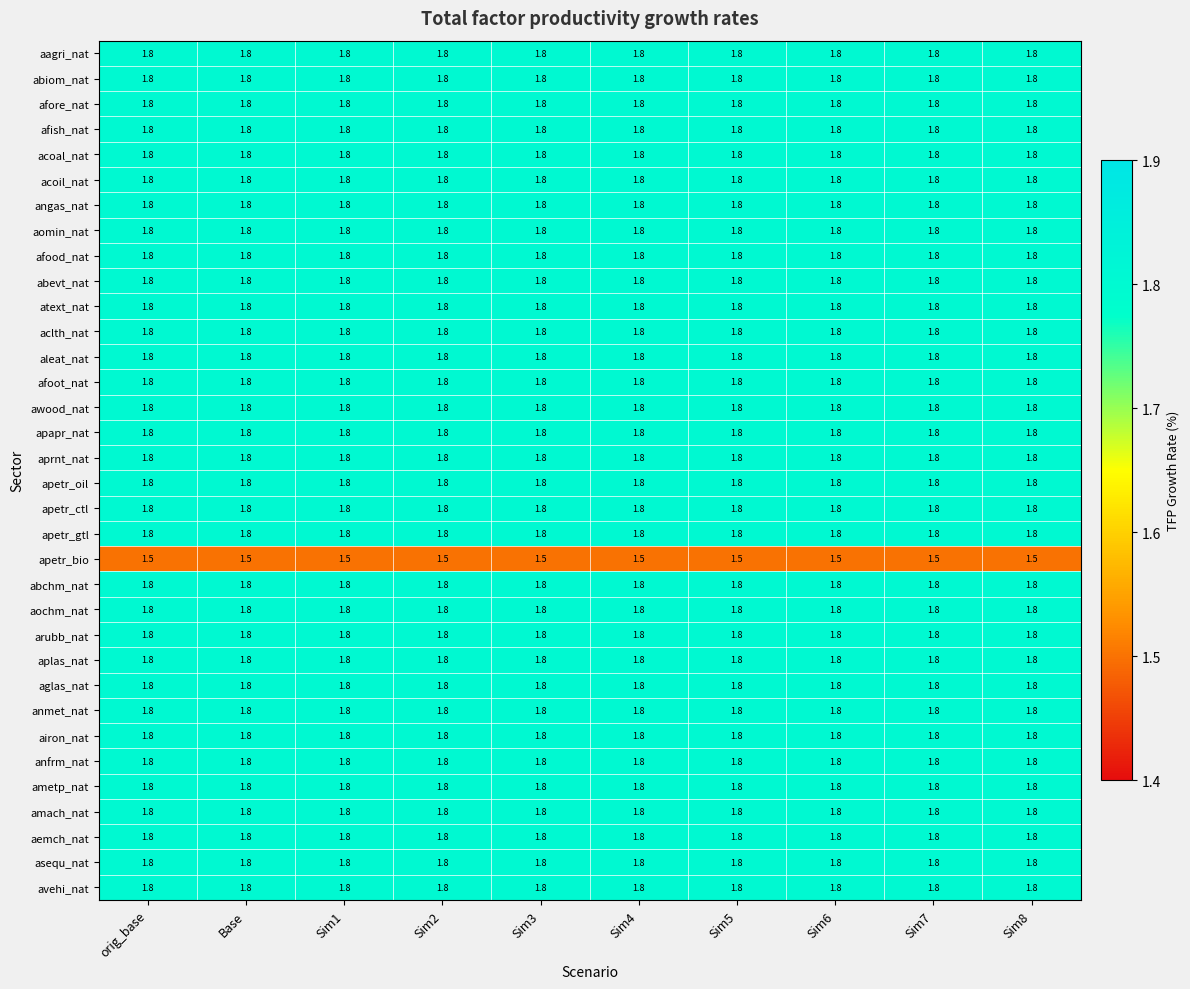

What is the spread (max minus min) of values at Sim1?

0.3